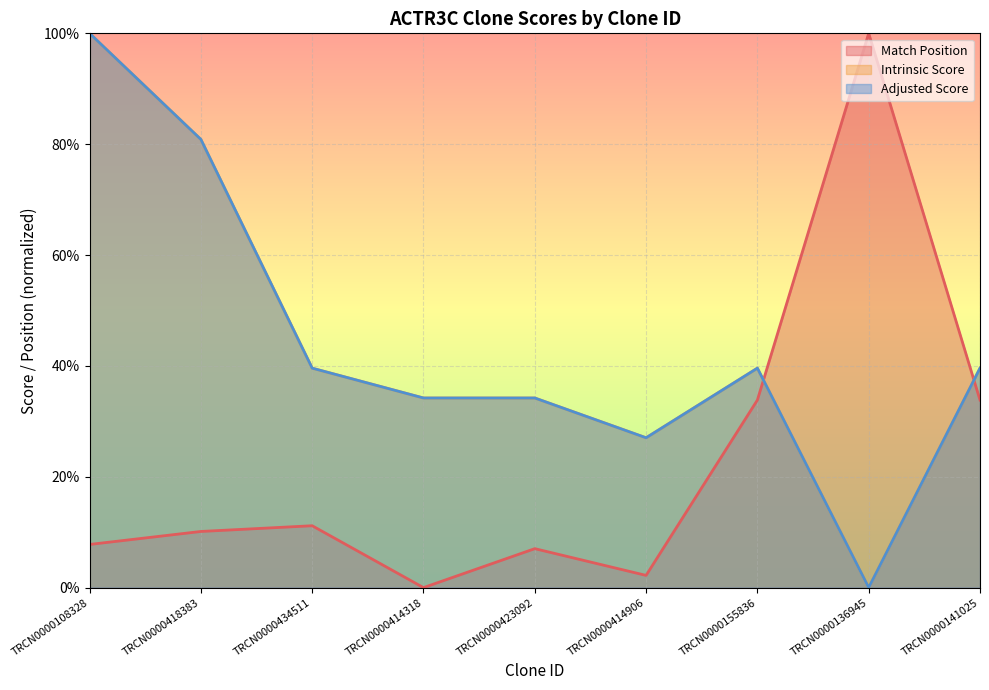

At which label does Intrinsic Score reach its peak?

TRCN0000108328